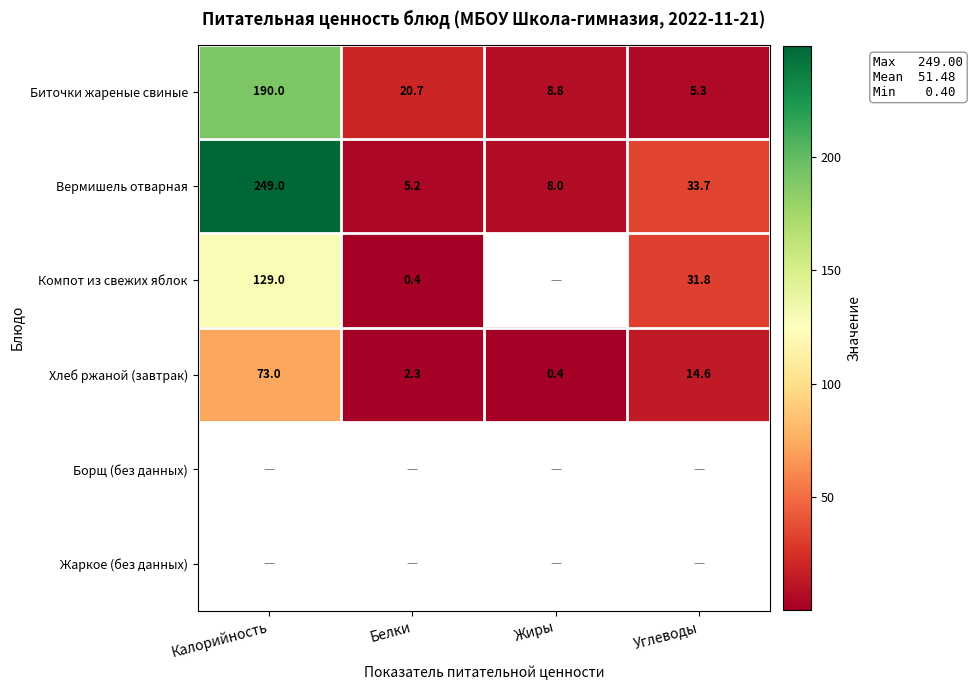

Where is Биточки жареные свиные nearest to the value 97?

Белки